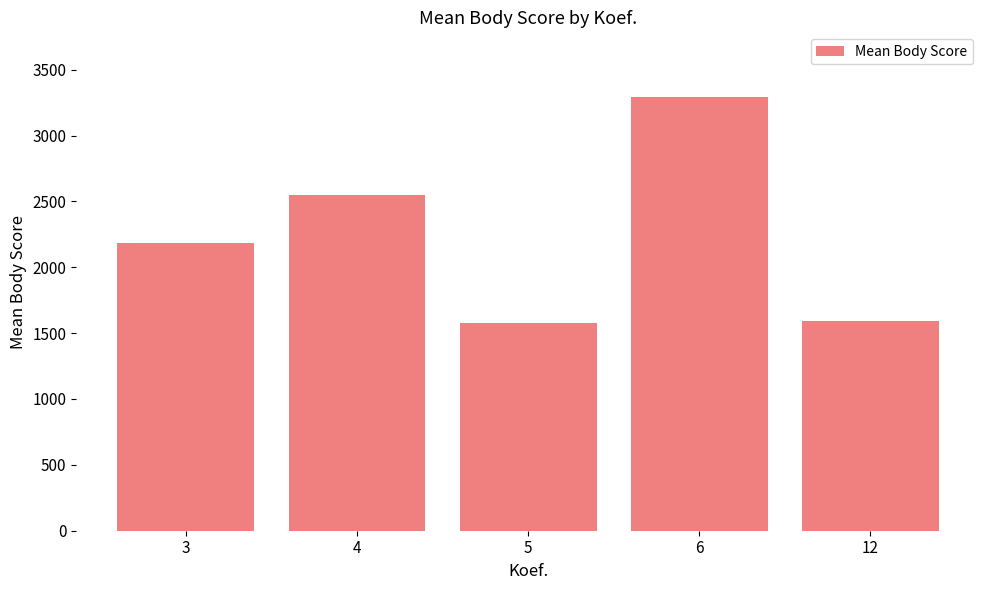

Reading right to left, extract all data points from this chart.

1593.0	3290.0	1574.0	2549.1	2185.5